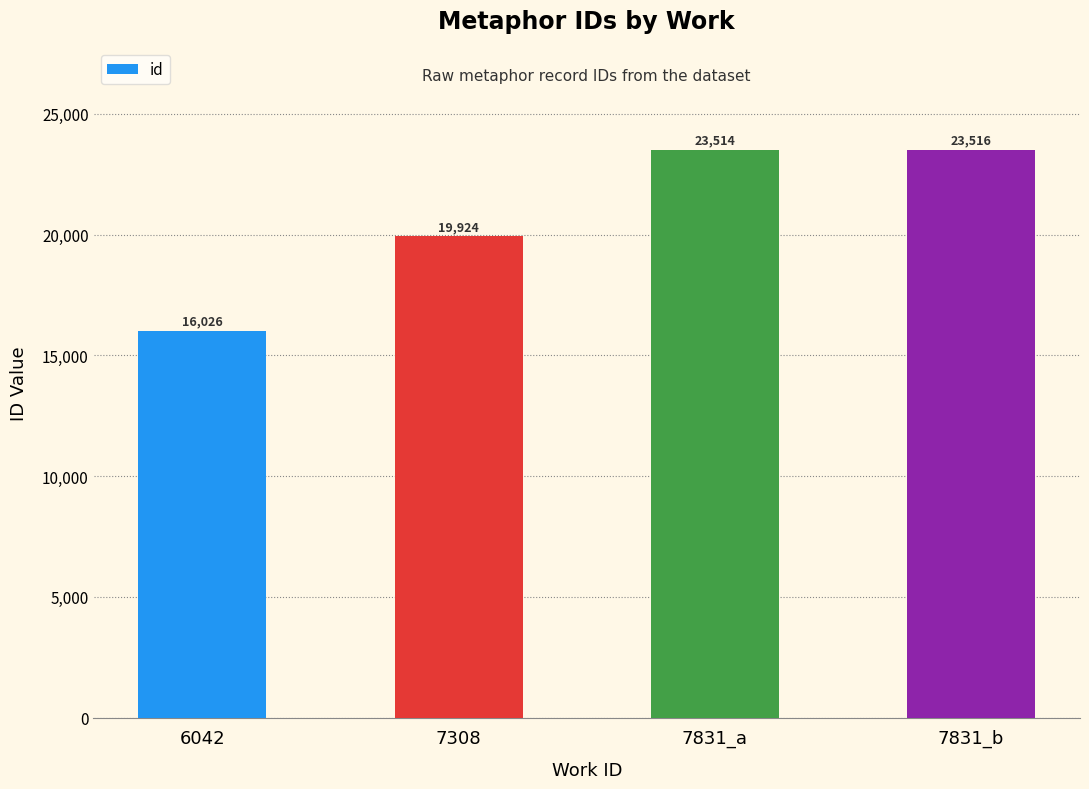

What is the ratio of the value at 7308 to the value at 7831_a?

0.8